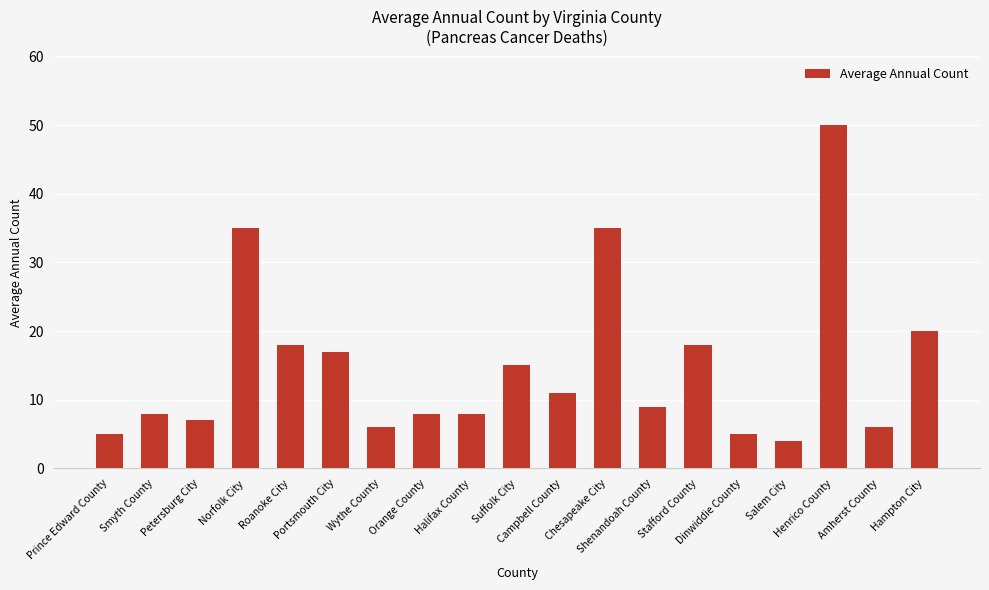

What is the average value?

15